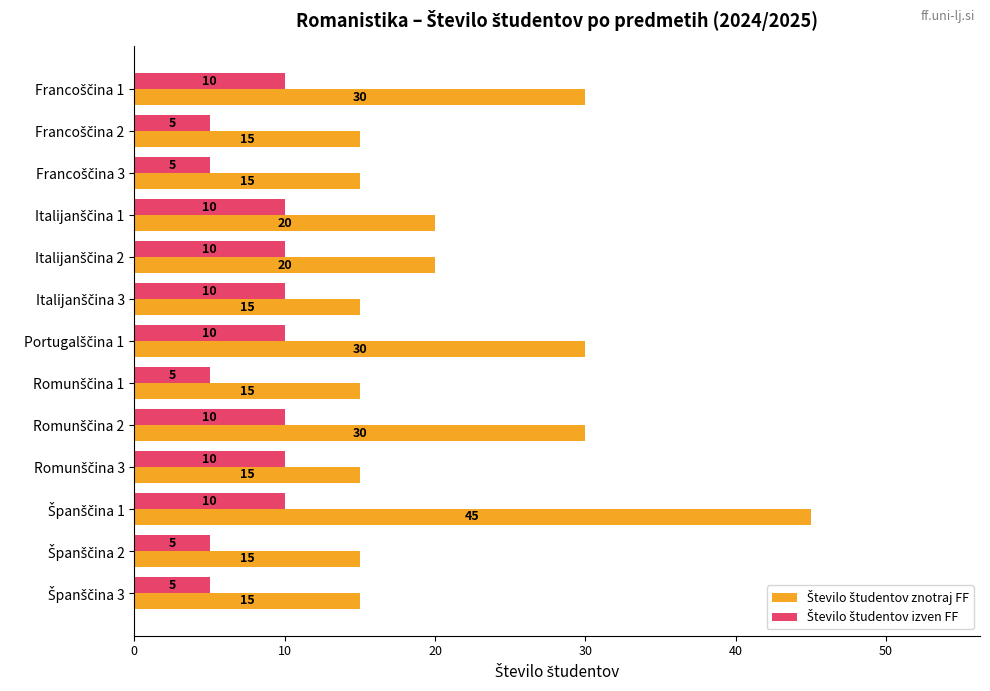

What is the maximum value shown in the chart?

45